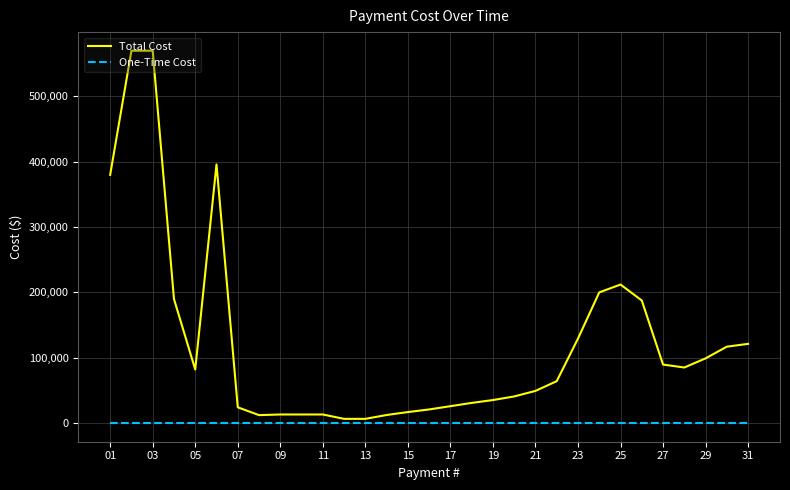

Count the number of data series in this chart.

2